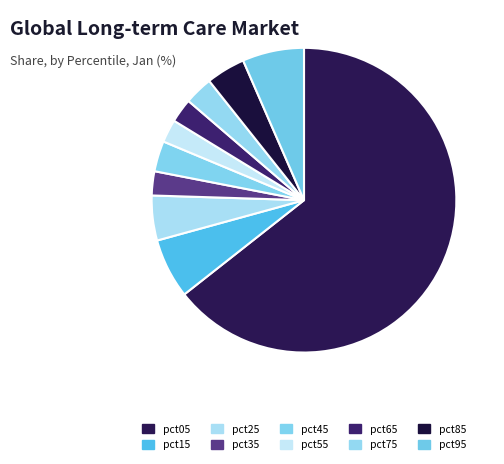

What is the smallest slice in the pie chart?

pct55